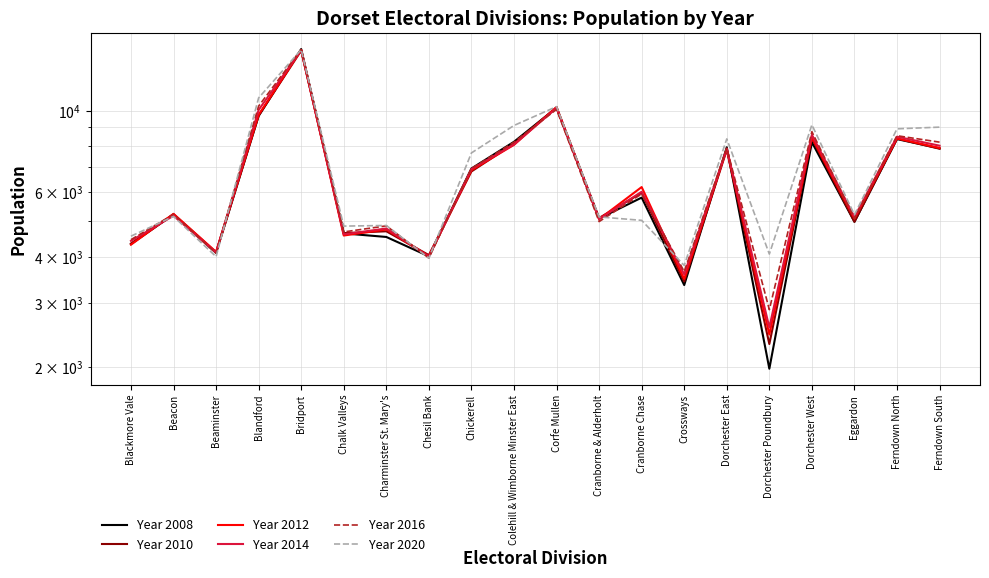

After their last crossing, which series has the higher values: Year 2012 or Year 2010?

Year 2012